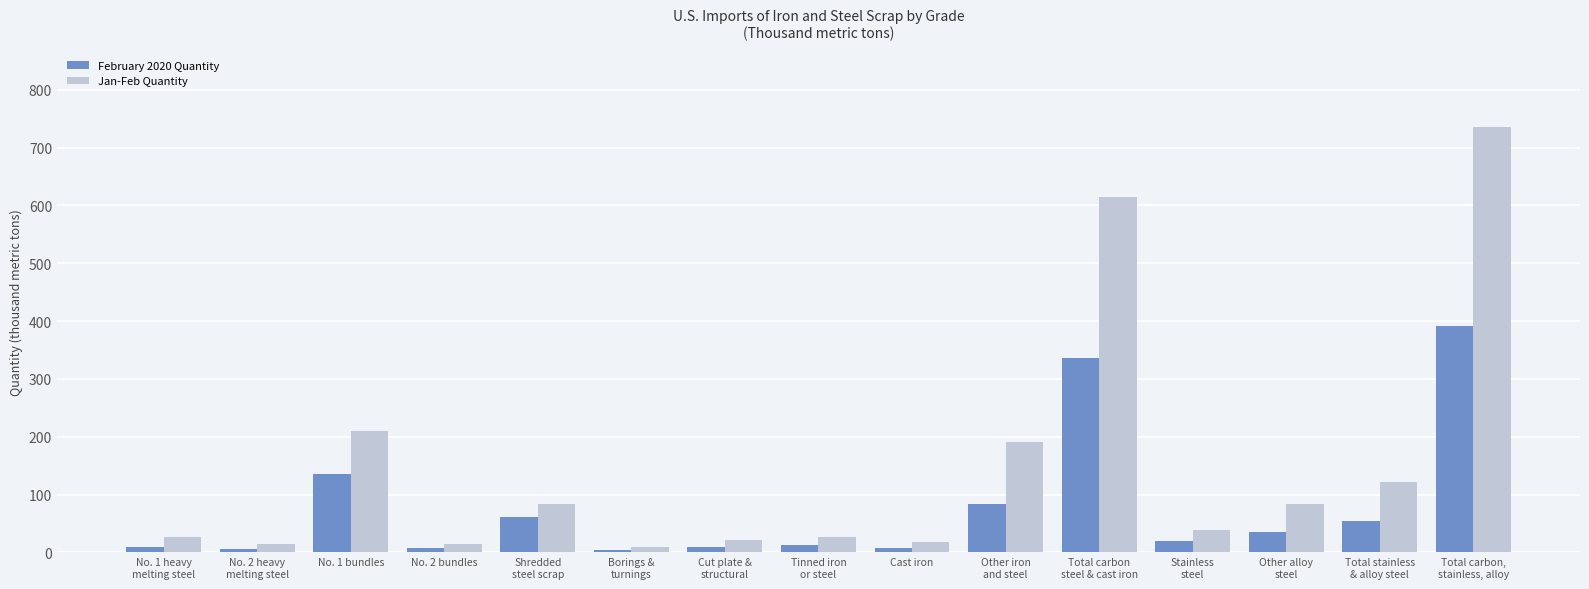

What is the maximum value for Jan-Feb Quantity?

735